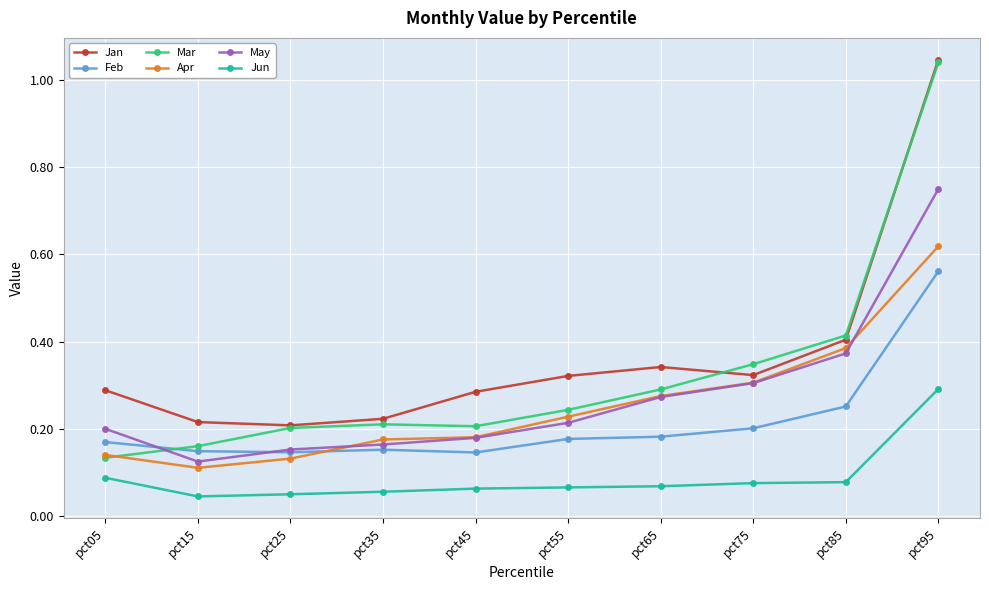

What is the total value across all series at pct95?

4.3